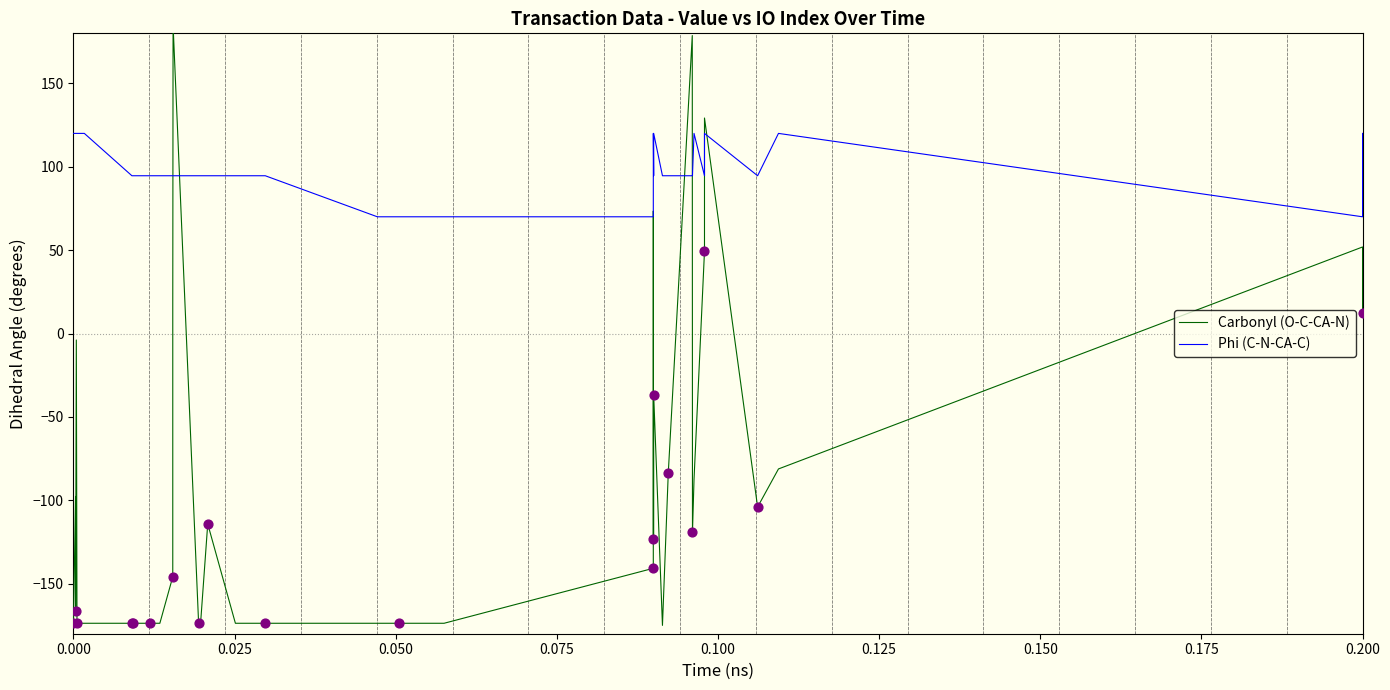

At how many categories does at least one series exceed -102?

40